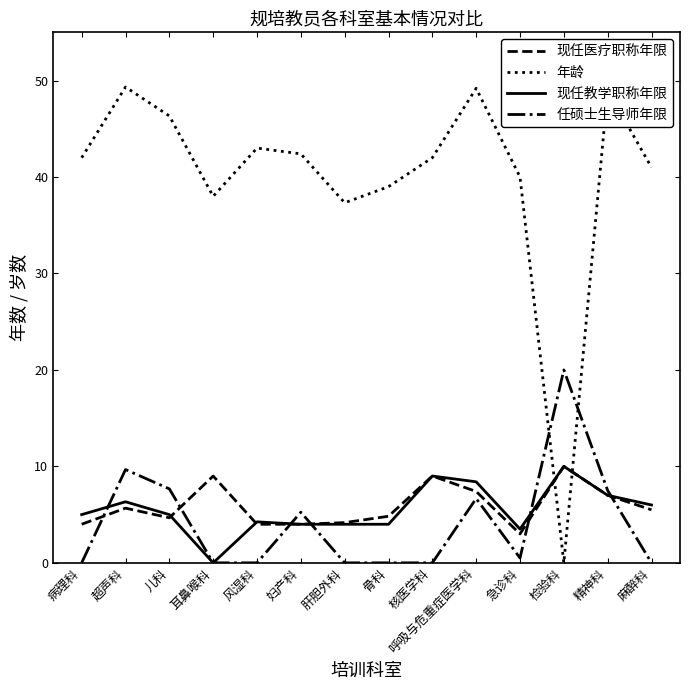

What value does the 现任医疗职称年限 series have at 超声科?

5.7